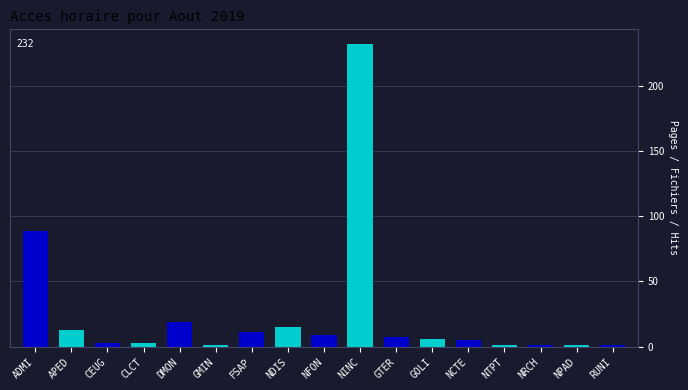

What is the difference between the maximum and minimum values?

231